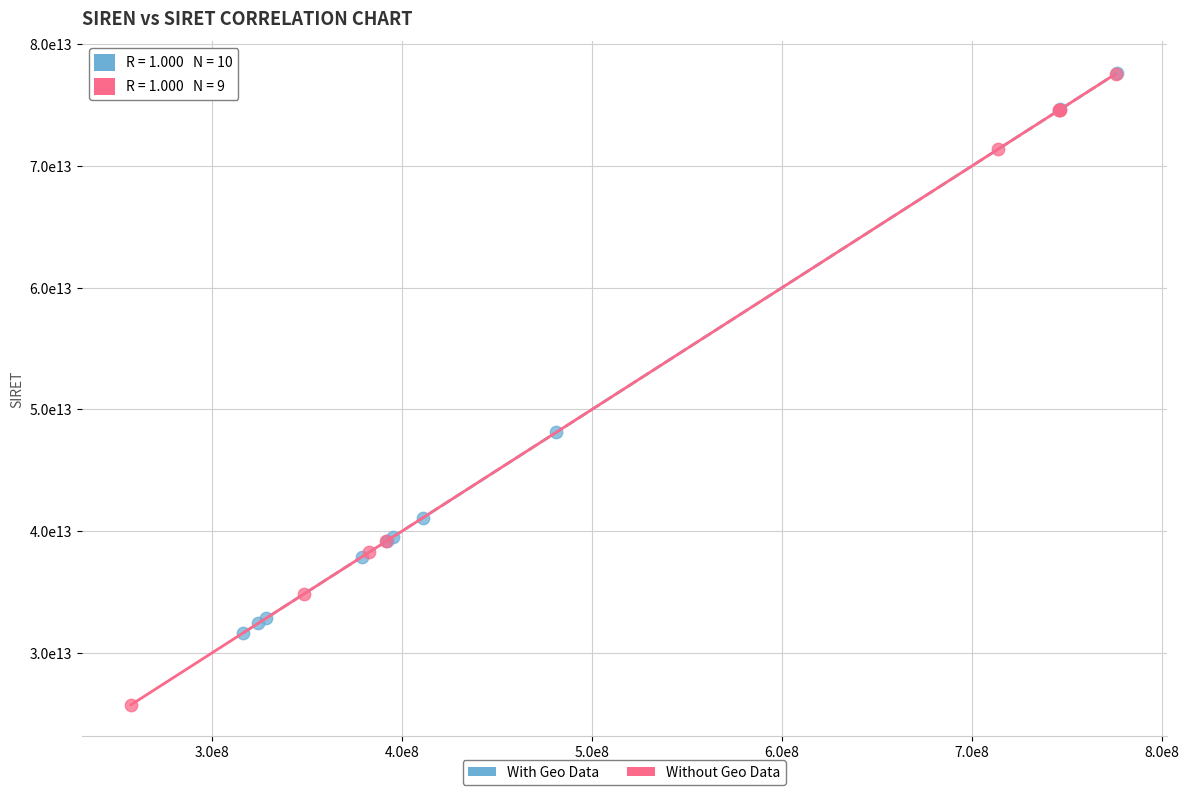

Which series has the largest Y range (max minus min)?

Without Geo Data